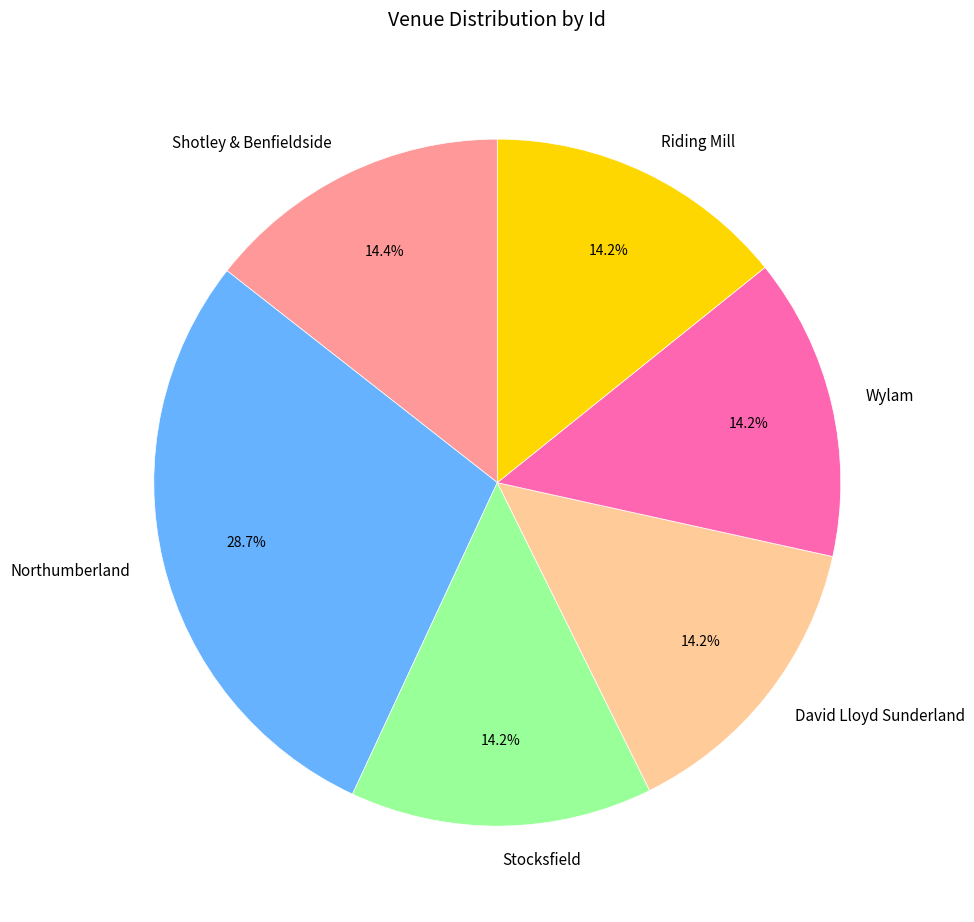

Approximately how many times larger is the value at Shotley & Benfieldside compared to Northumberland?

0.5